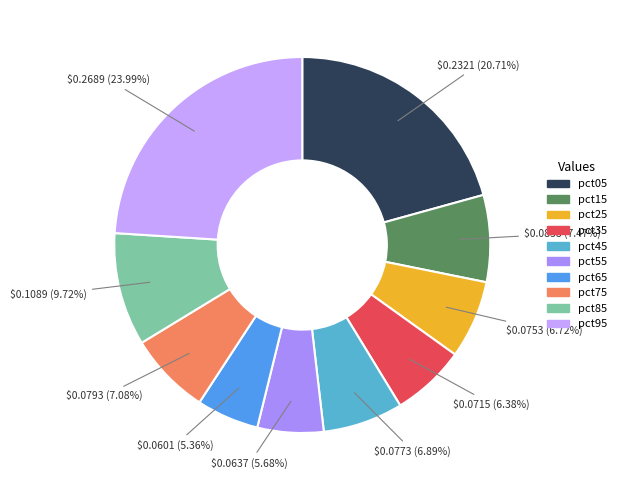

To the nearest percent, what portion does pct35 represent?

6%